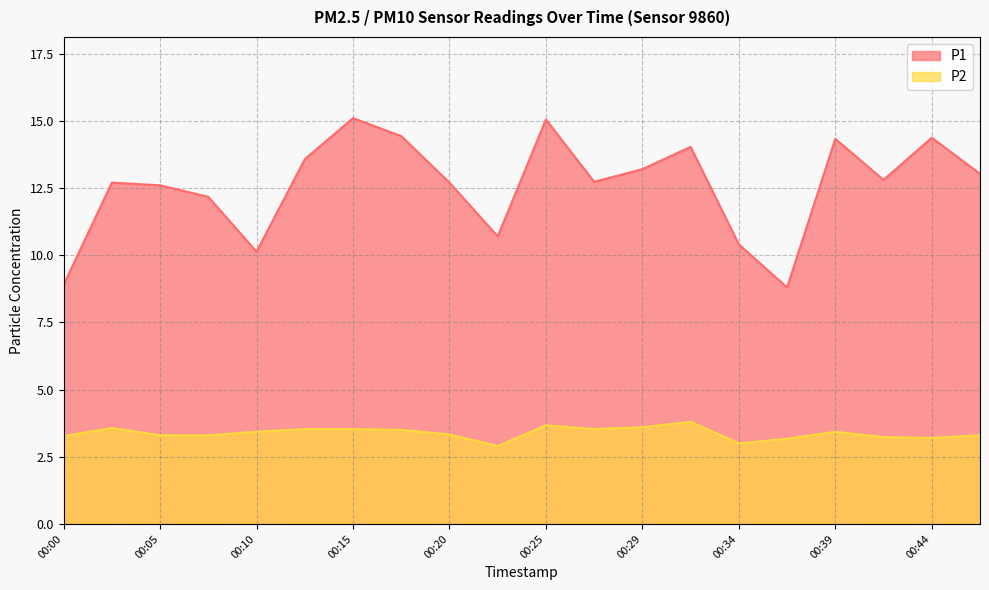

True or false: P1 and P2 cross at least once.

False